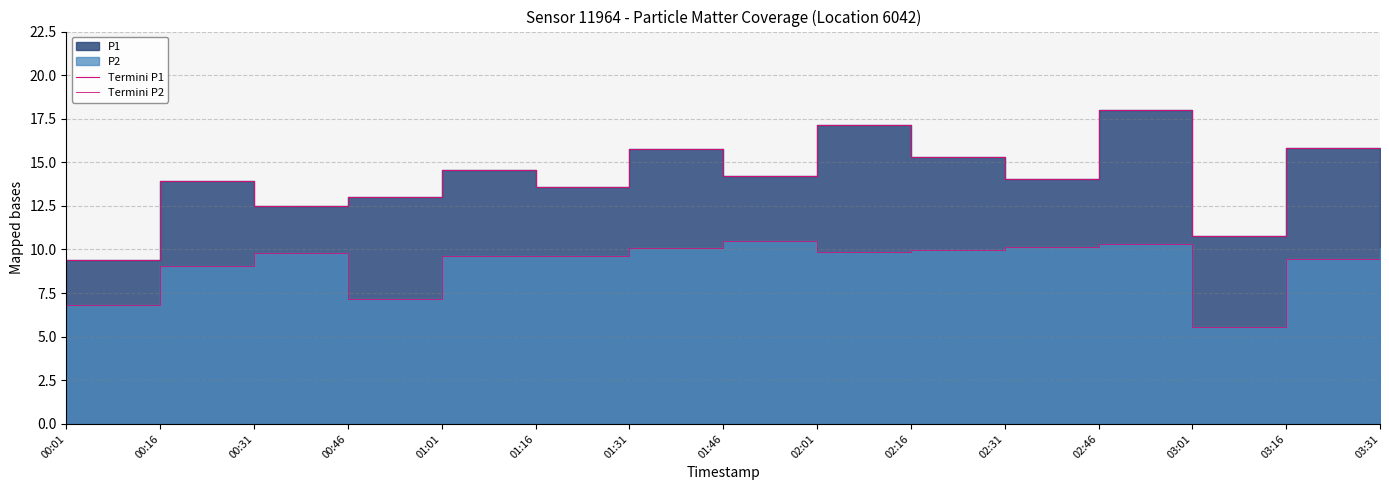

True or false: Termini P1 and Termini P2 cross at least once.

False